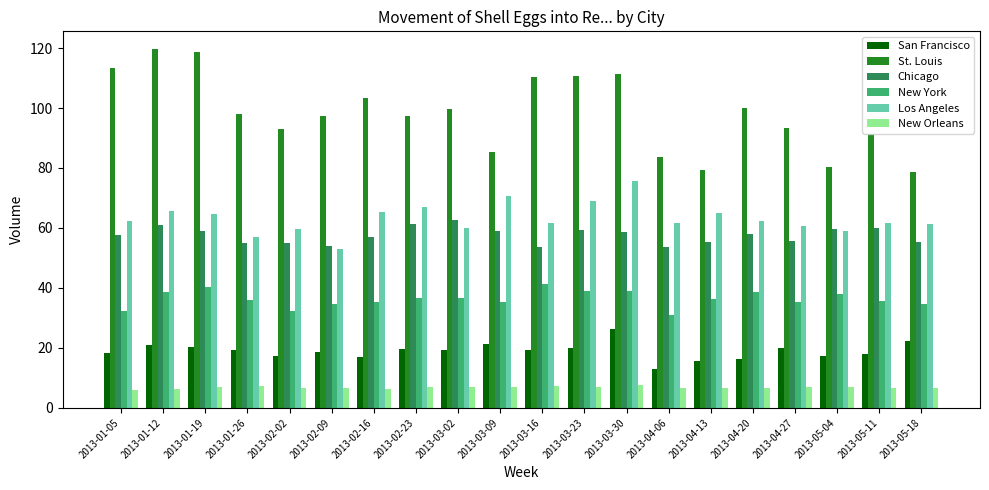

Is it true that St. Louis equals 119.6 at 2013-01-12?

True